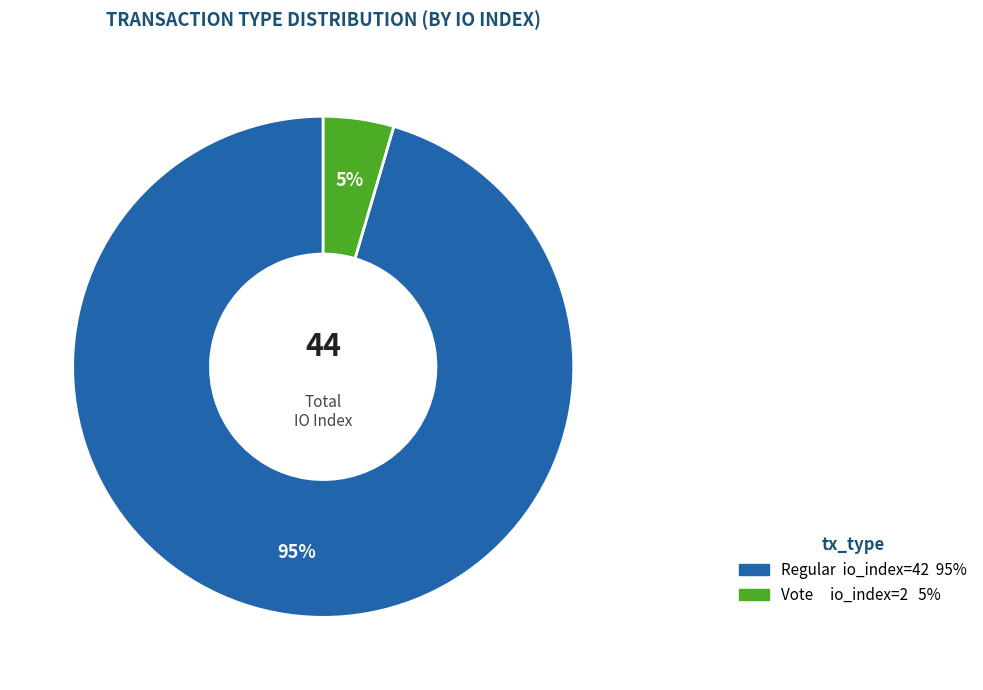

How many segments does this pie chart have?

2